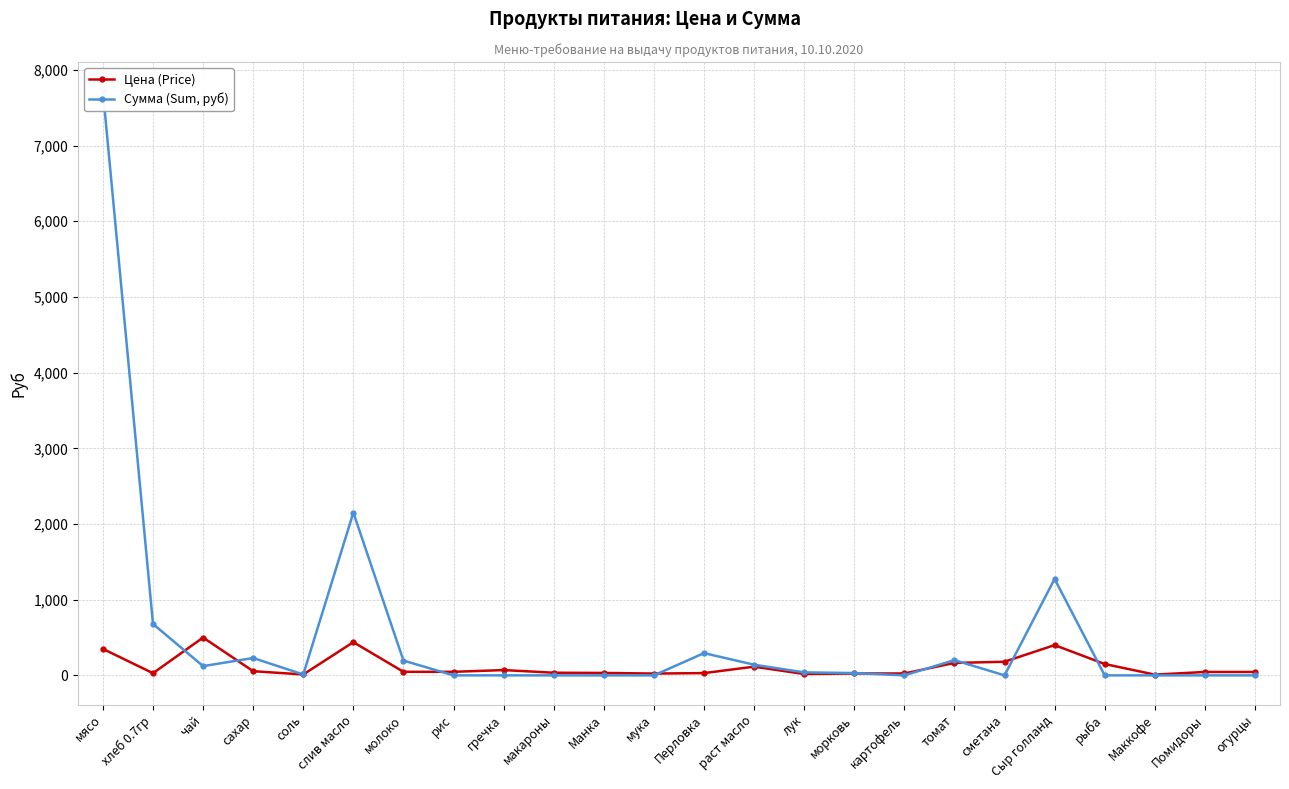

How many categories are shown in the chart?

24